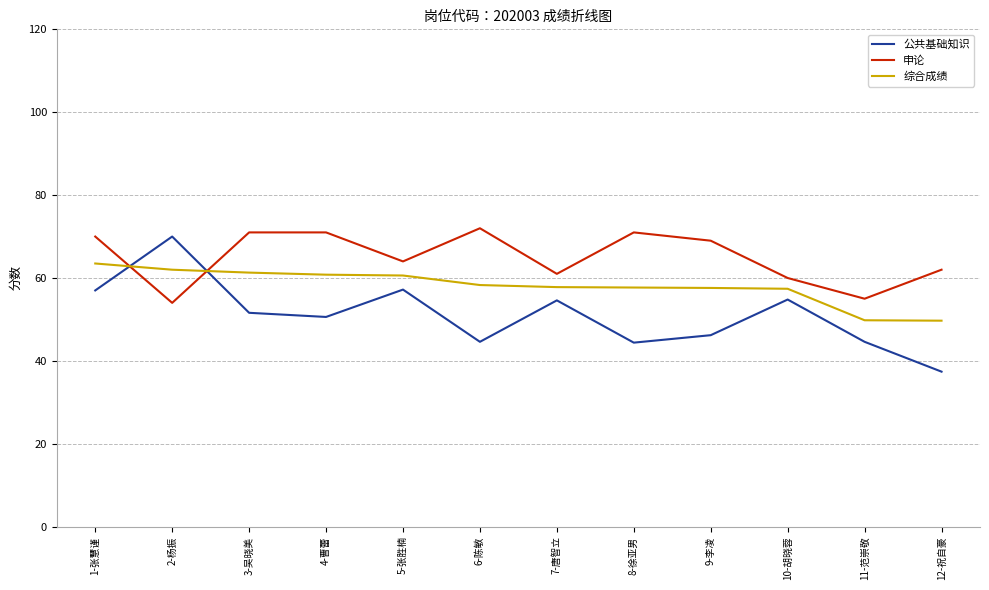

The 公共基础知识 series shows 13.5 at 12-祝自豪. True or false?

False